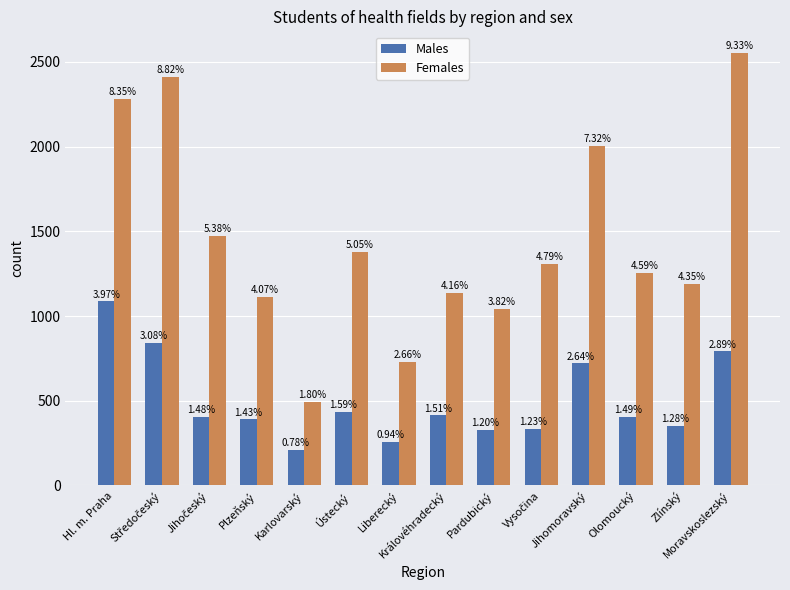

True or false: Females has a value of 728 at Liberecký.

True